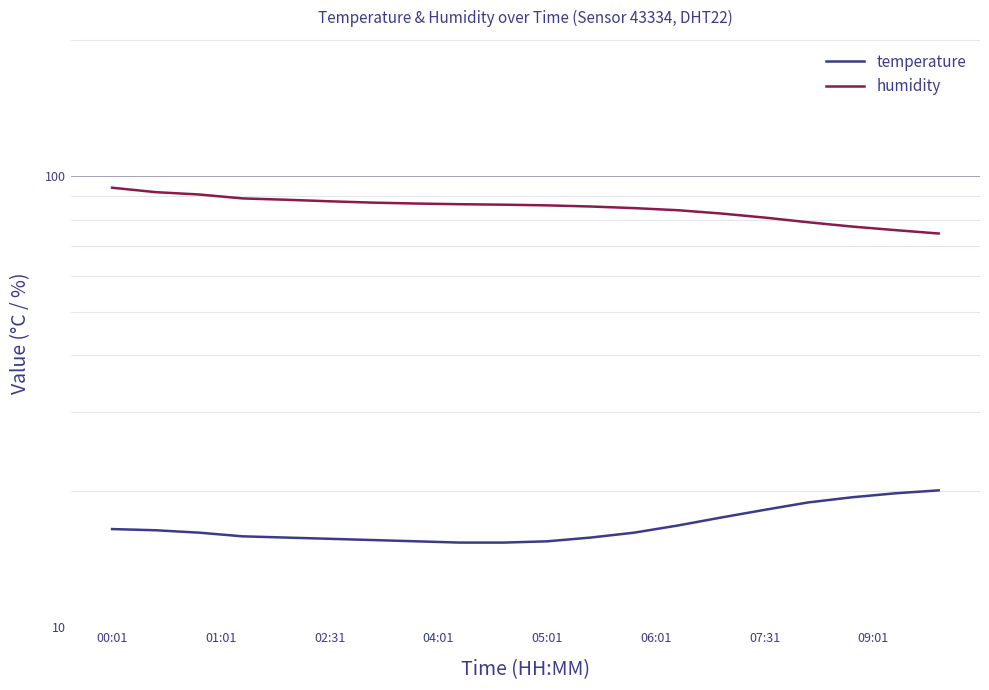

Which series has the widest spread of values?

humidity